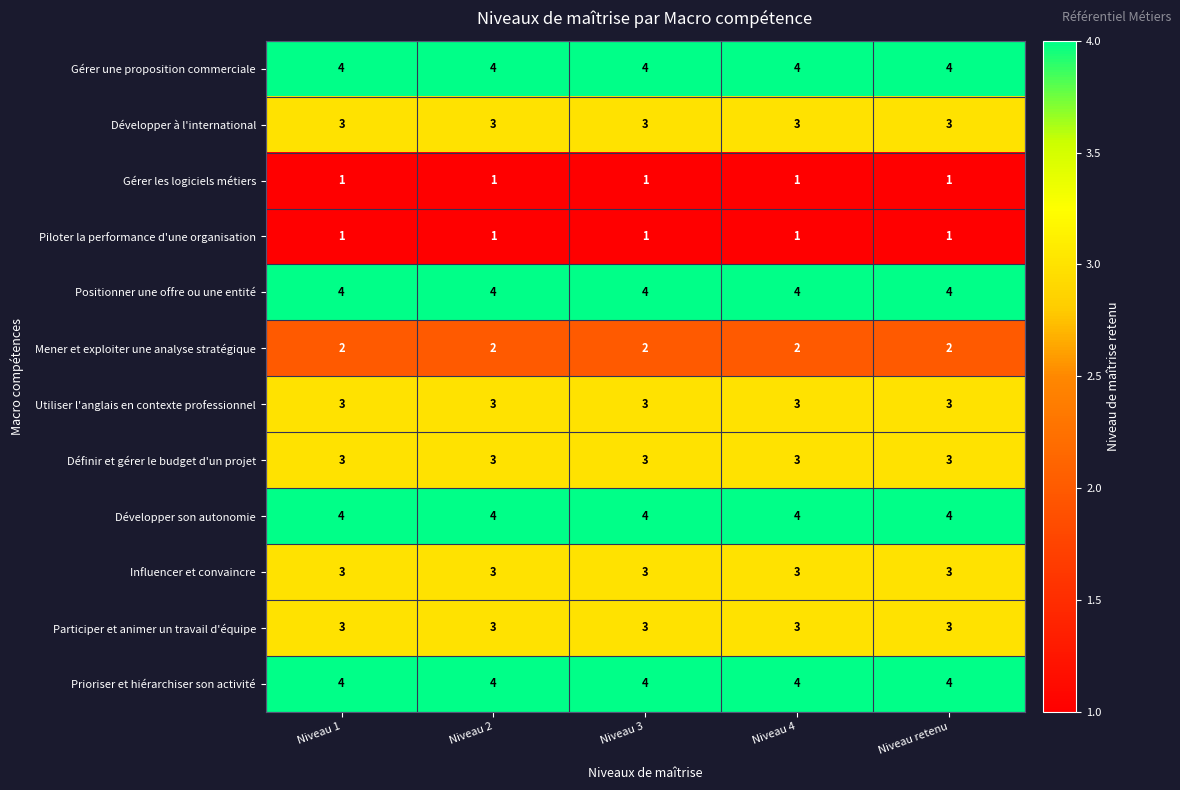

What is the greatest value displayed?

4